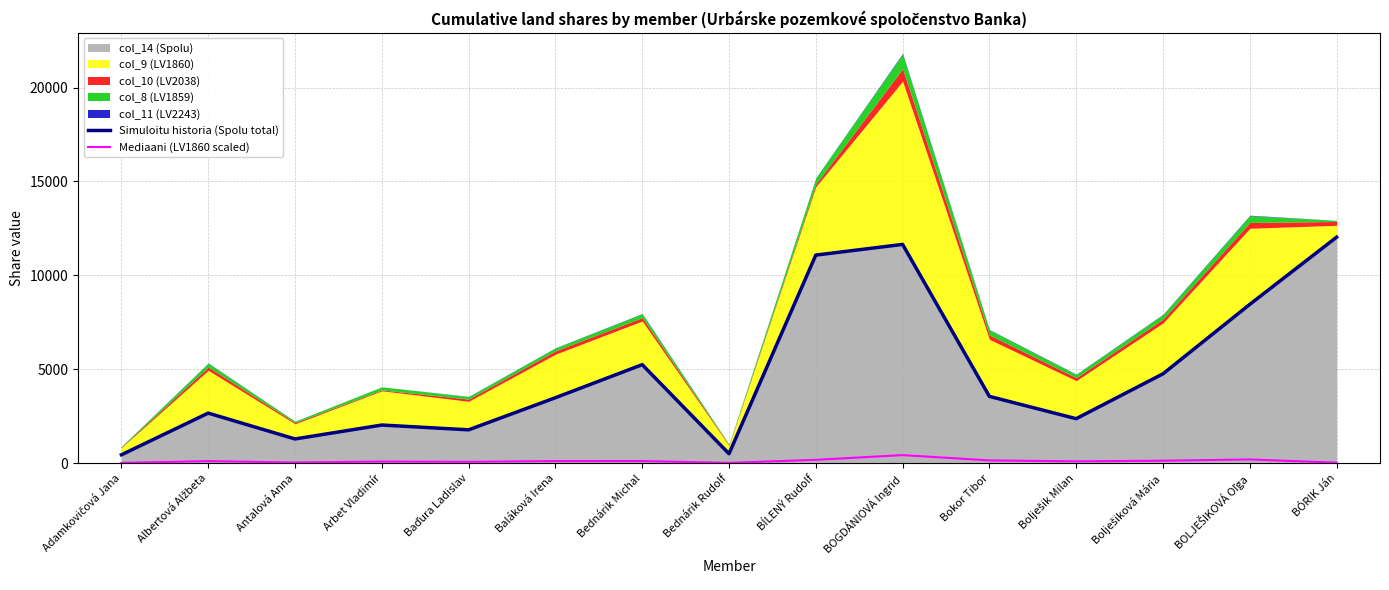

What is the greatest value displayed?

12033.0